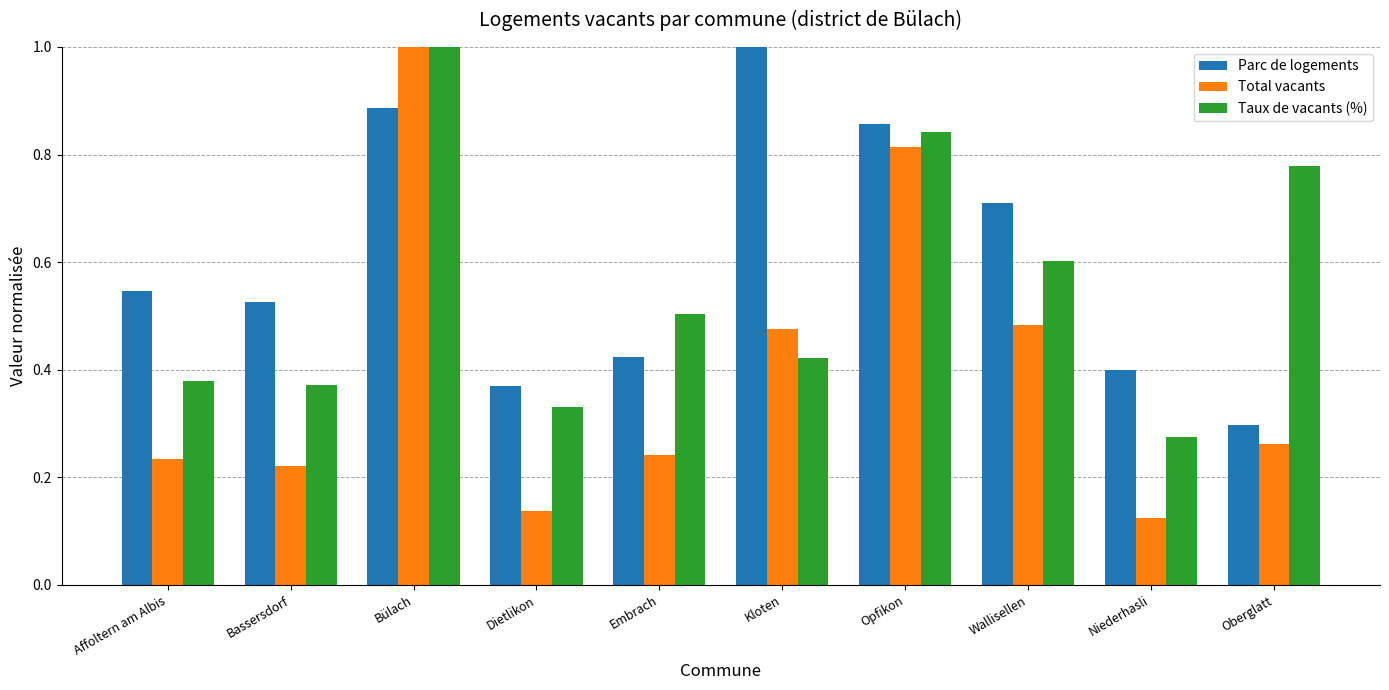

What is the sum of the Total vacants values at Opfikon and Bassersdorf?

1.0